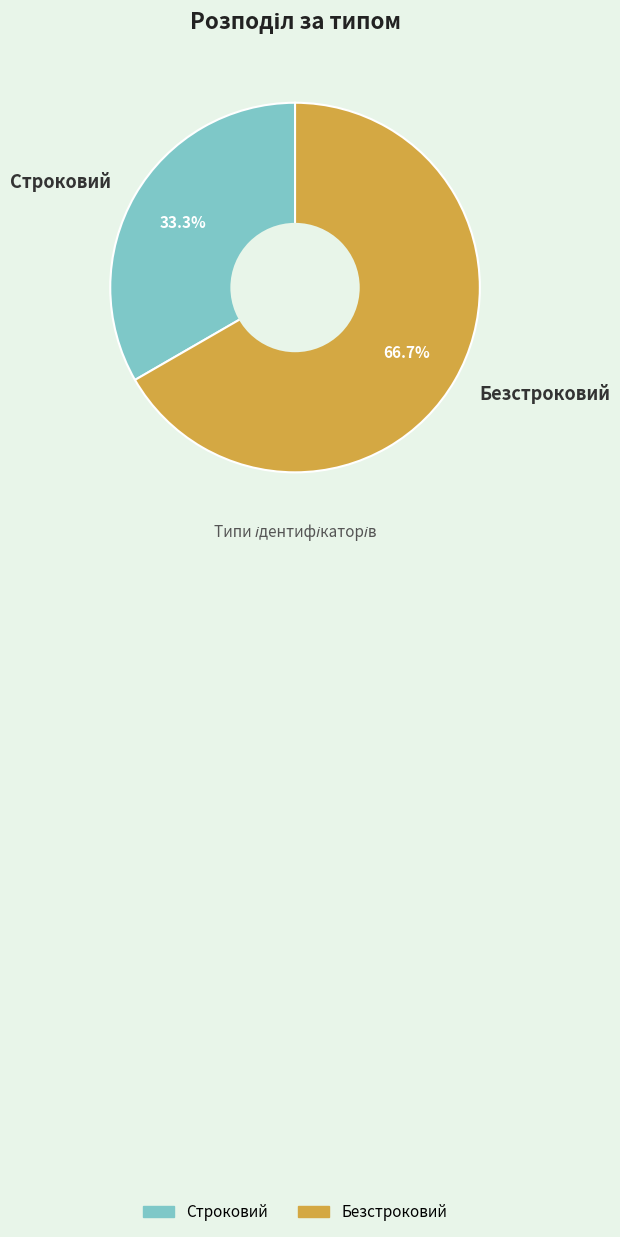

Is it true that Строковий is 42% of the pie?

False